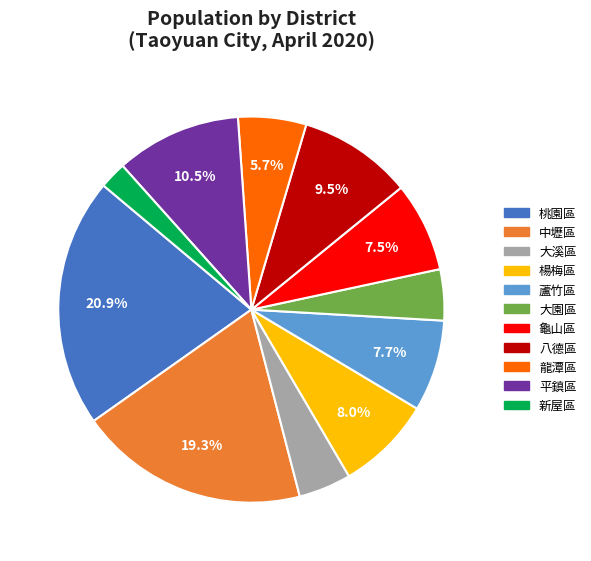

Between 八德區 and 新屋區, which is larger?

八德區